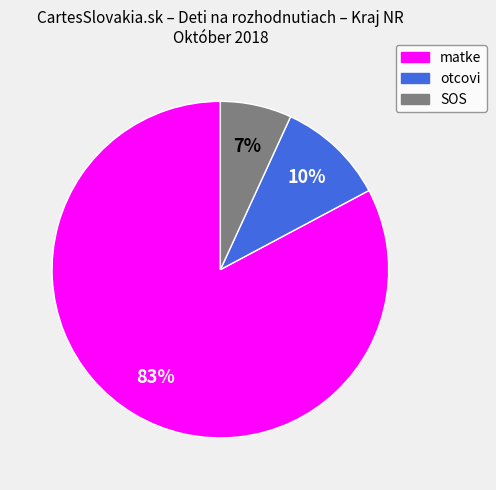

To the nearest percent, what percentage of the pie is SOS?

7%